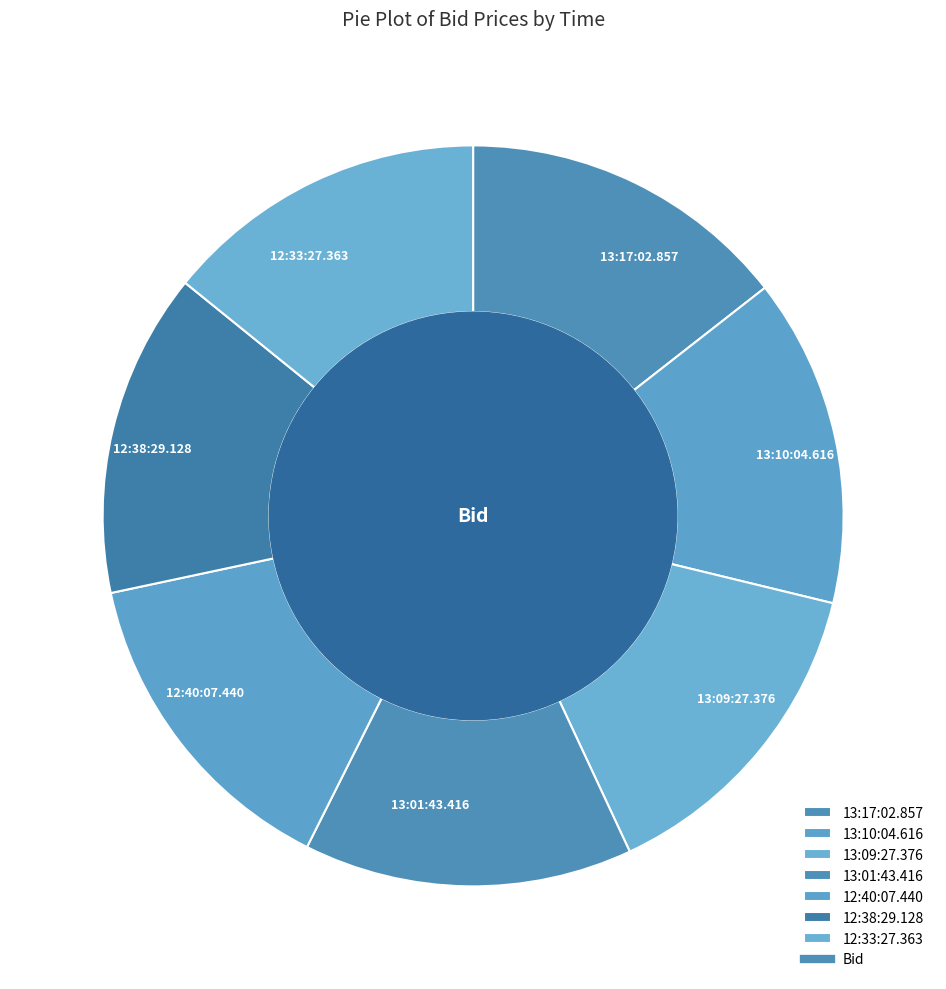

Does any single category account for the majority?

No